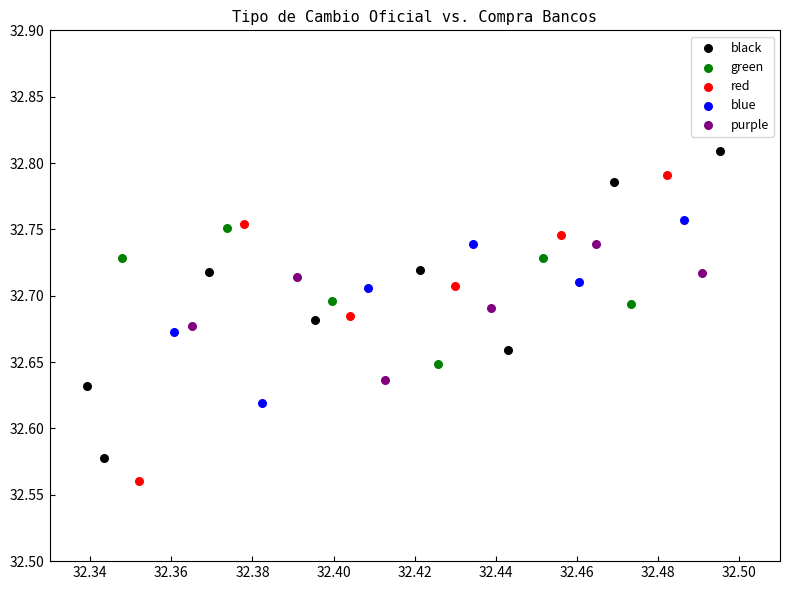

Which series reaches the maximum Y coordinate?

black